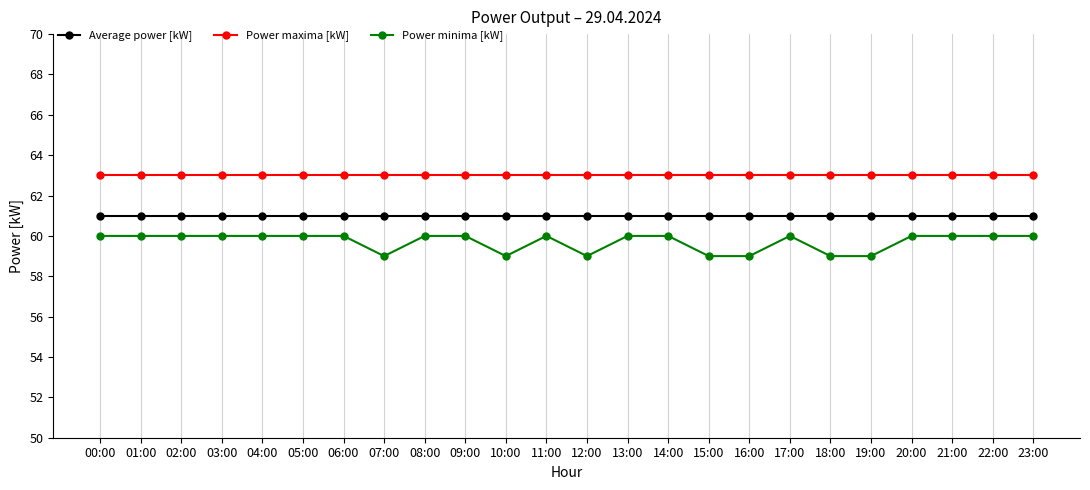

The Power minima [kW] series shows 92 at 20:00. True or false?

False